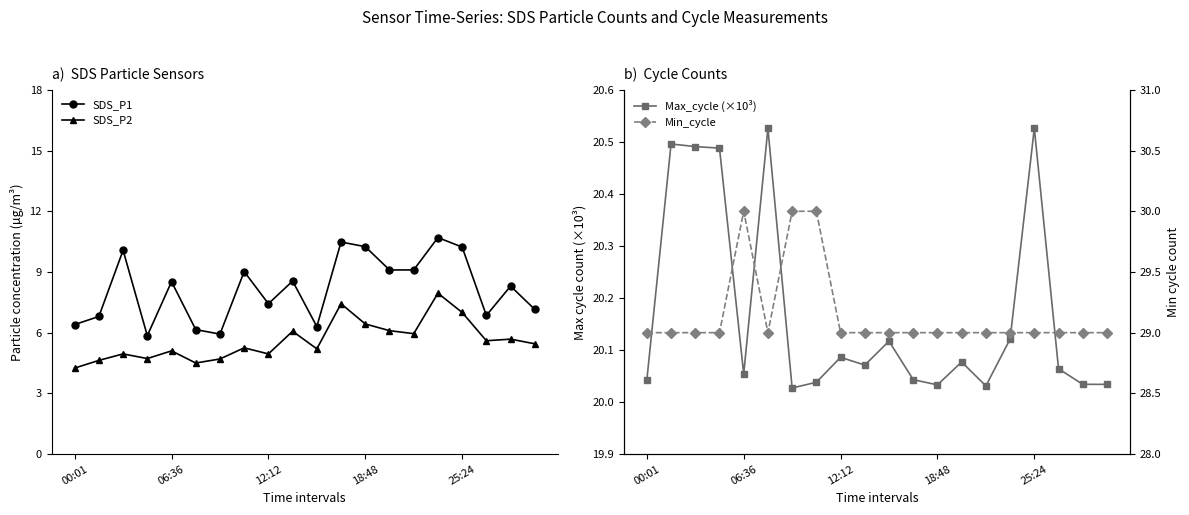

Reading left to right, what are all the values shown in this chart?

SDS_P1: 6.4	6.8	10.1	5.8	8.5	6.2	5.9	9.0	7.4	8.6	6.3	10.5	10.2	9.1	9.1	10.7	10.2	6.8	8.3	7.2
SDS_P2: 4.2	4.6	5.0	4.7	5.1	4.5	4.7	5.2	5.0	6.1	5.2	7.4	6.4	6.1	6.0	8.0	7.0	5.6	5.7	5.5
Max_cycle (×10³): 20.0	20.5	20.5	20.5	20.1	20.5	20.0	20.0	20.1	20.1	20.1	20.0	20.0	20.1	20.0	20.1	20.5	20.1	20.0	20.0
Min_cycle: 29.0	29.0	29.0	29.0	30.0	29.0	30.0	30.0	29.0	29.0	29.0	29.0	29.0	29.0	29.0	29.0	29.0	29.0	29.0	29.0